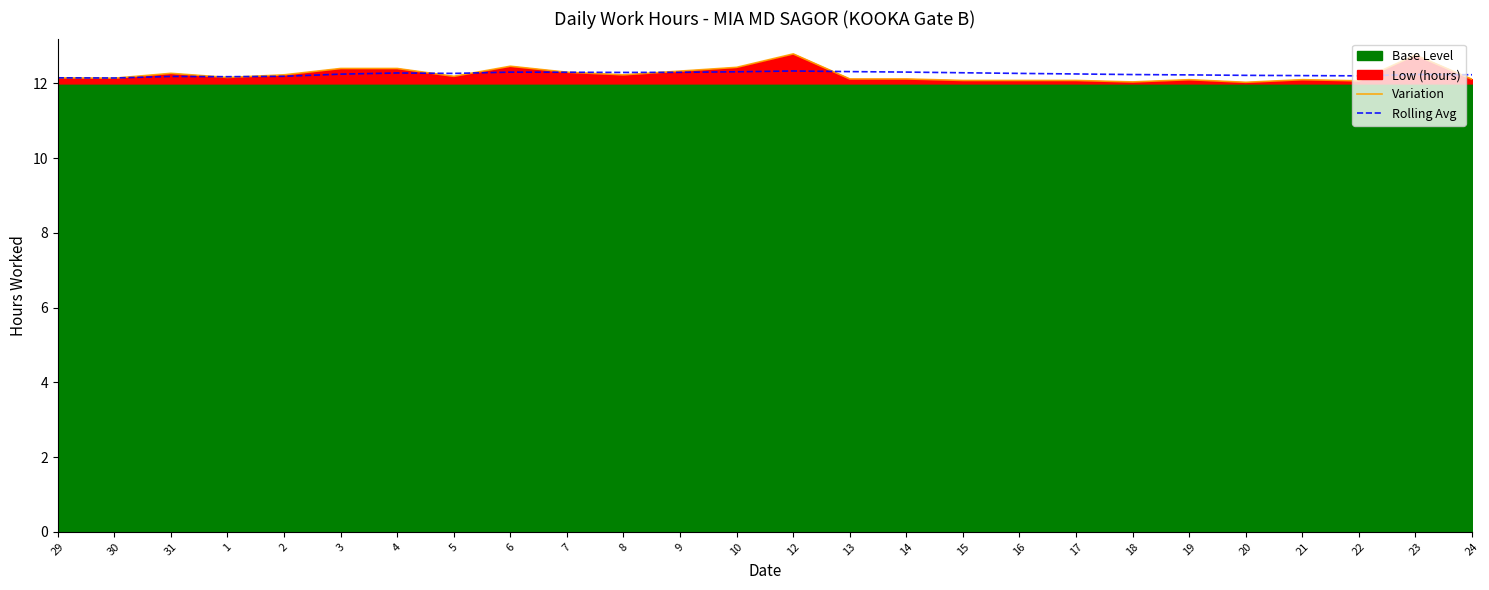

Is it true that Variation equals 2.7 at 29?

False